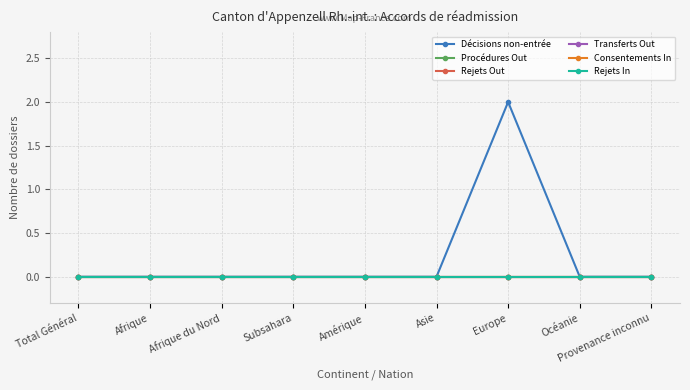

At Afrique, list the series in order from smallest to largest.

Décisions non-entrée, Procédures Out, Rejets Out, Transferts Out, Consentements In, Rejets In